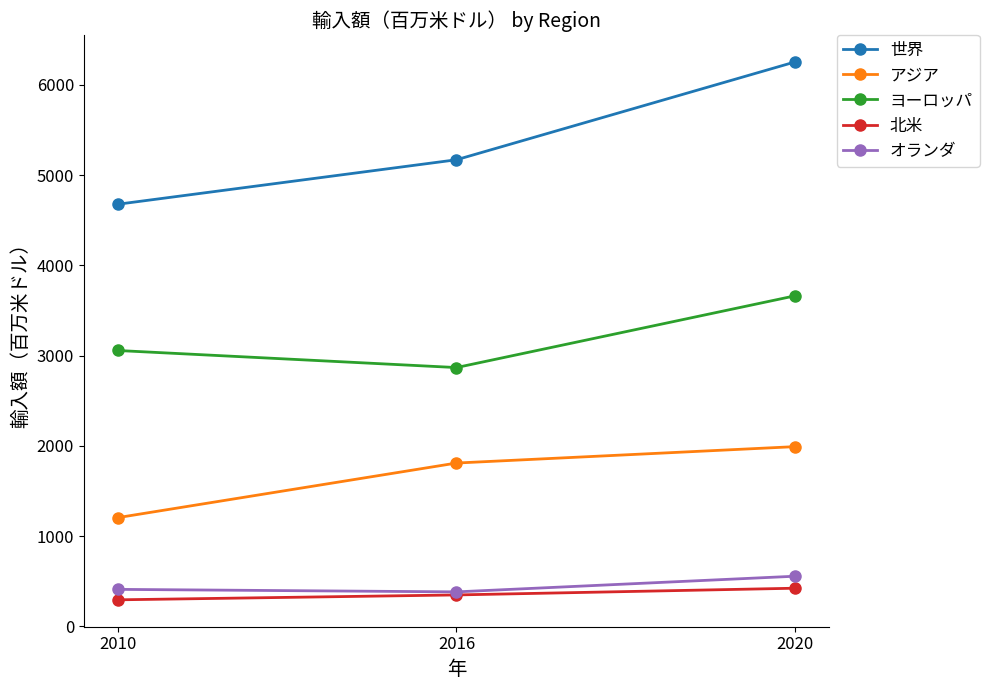

What is the total value across all series at 2010?

9642.2